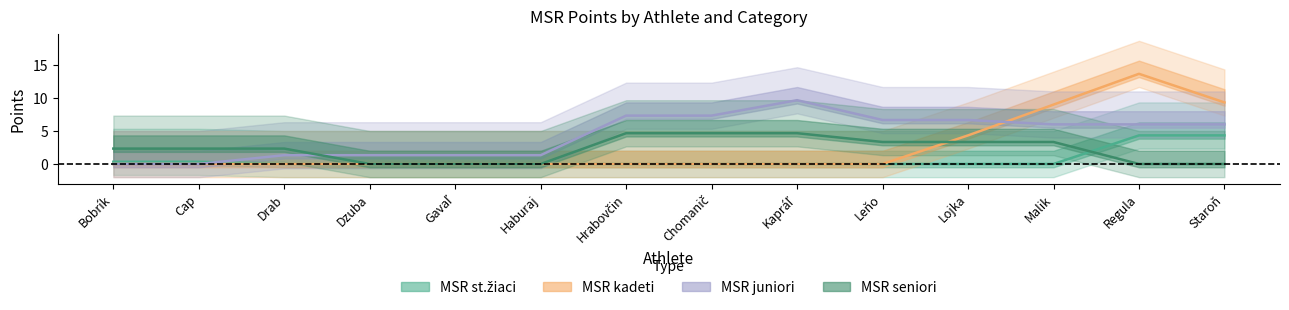

Which category has the highest value in the MSR seniori body series?

Chomanič